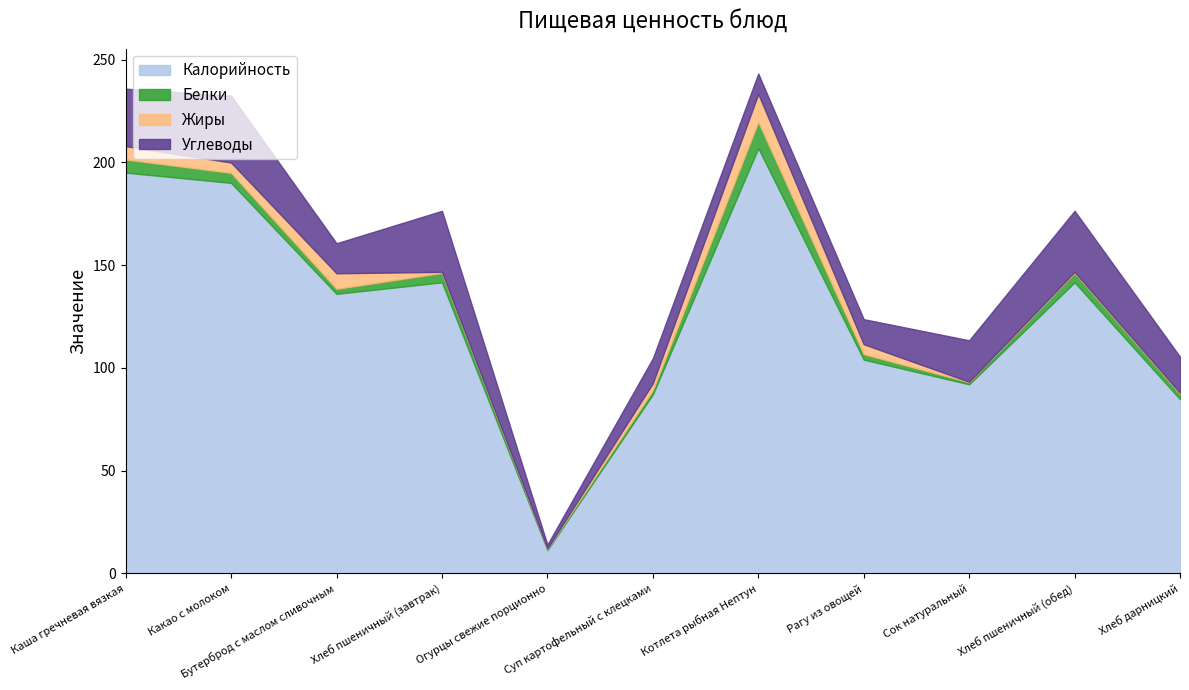

What is the difference between the maximum and minimum values in the Жиры series?

13.5